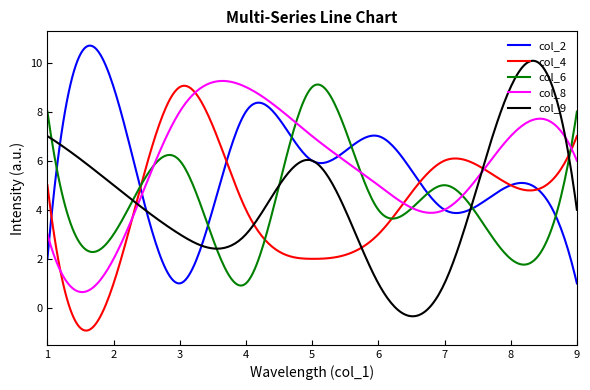

What is the lowest value of the col_2 series?

1.0